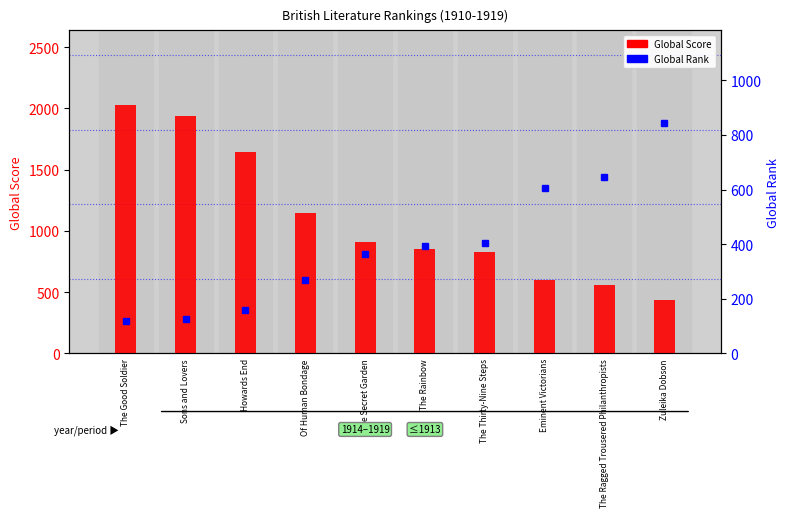

What position from the right is The Thirty-Nine Steps?

4